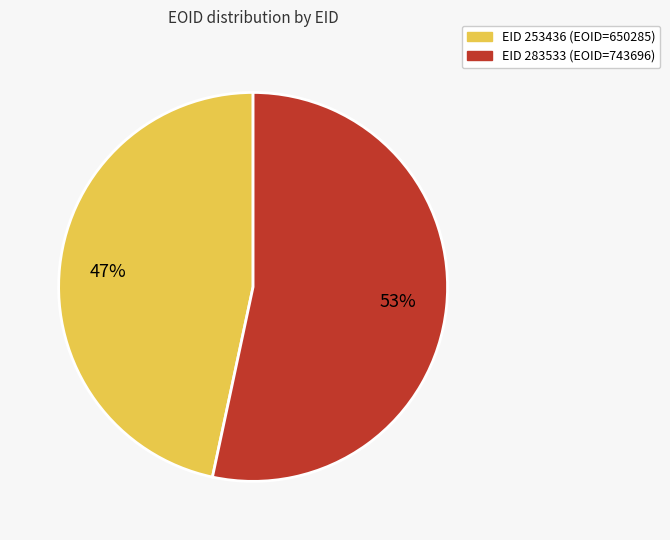

Is there a majority slice in this chart?

Yes